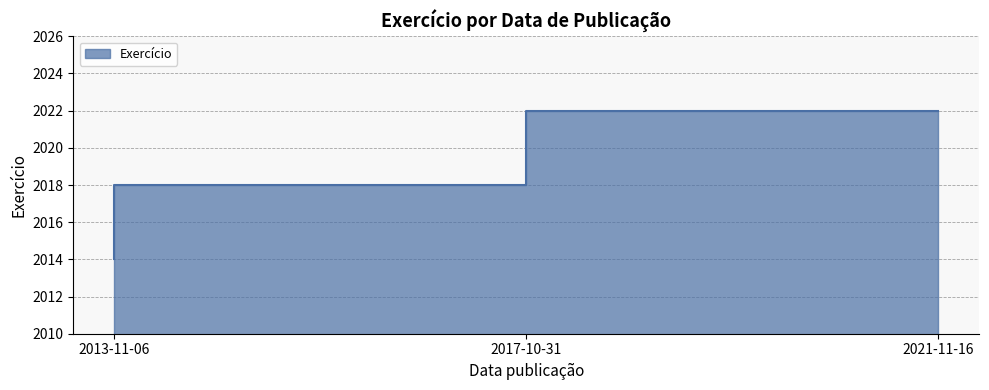

What is the change in value from 2013-11-06 to 2021-11-16?

+8